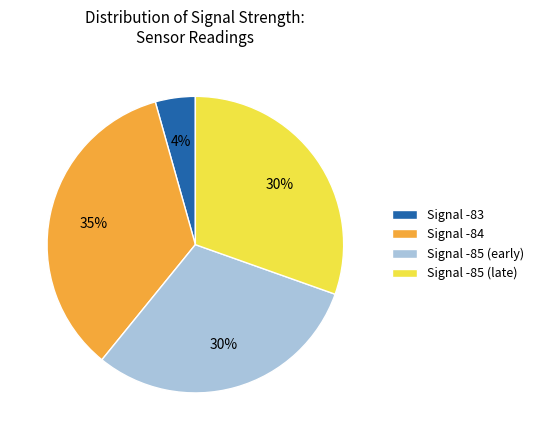

Which slice is the largest?

Signal -84